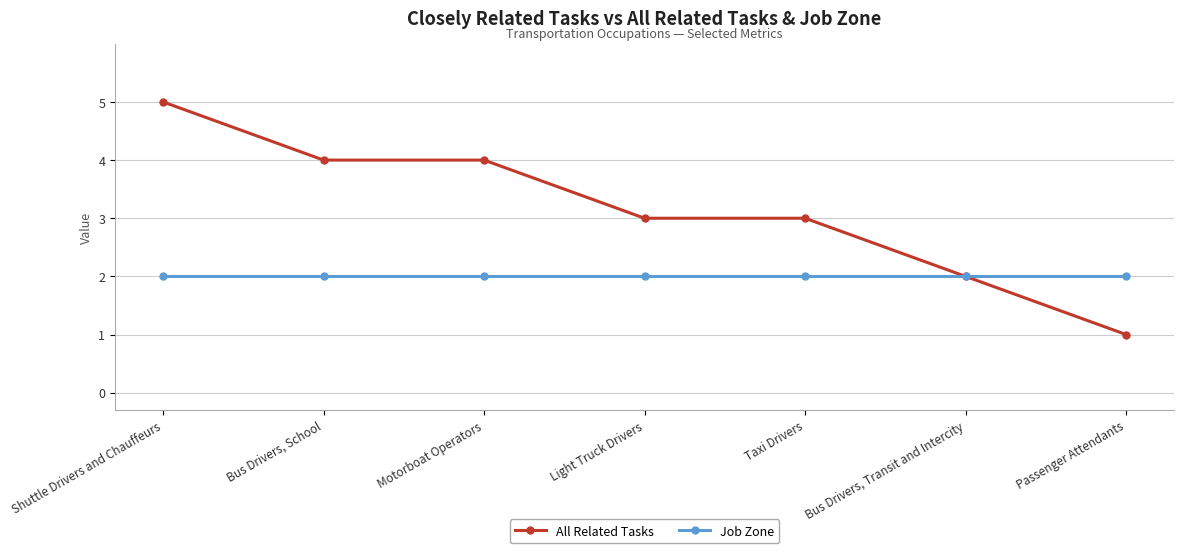

What is the total value across all series at Bus Drivers, School?

6